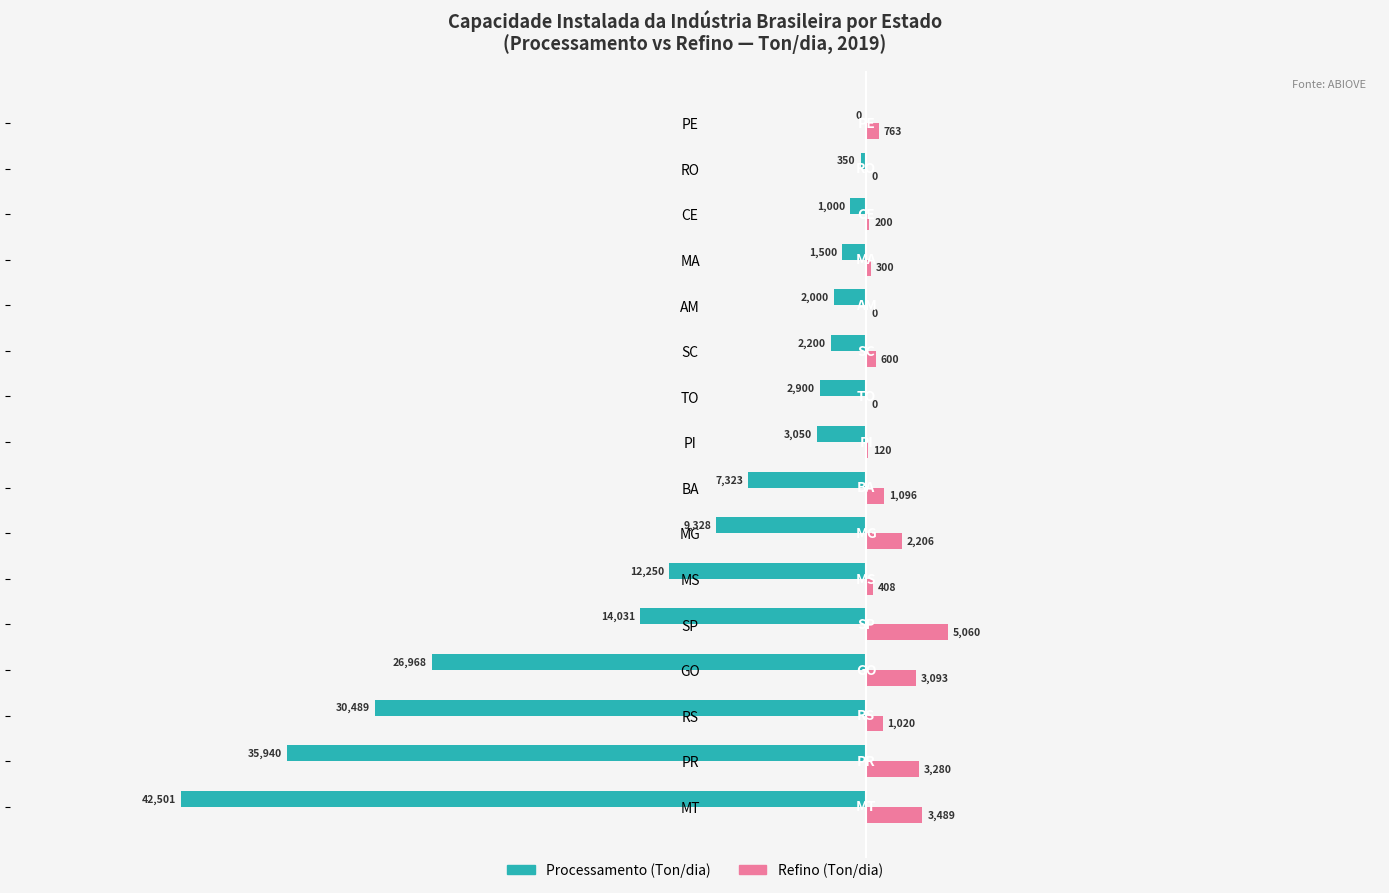

What is the total value across all series at GO?

-23875.0